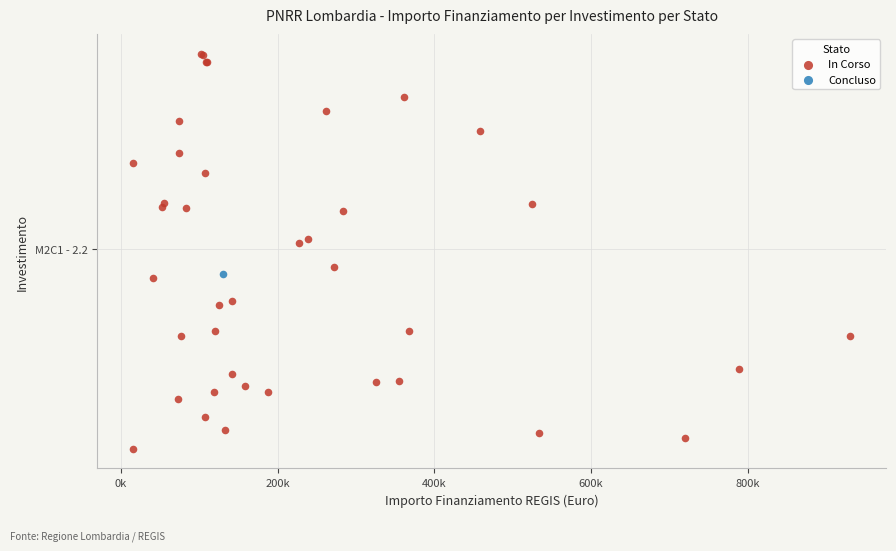

What are all the series names shown in the legend?

In Corso, Concluso